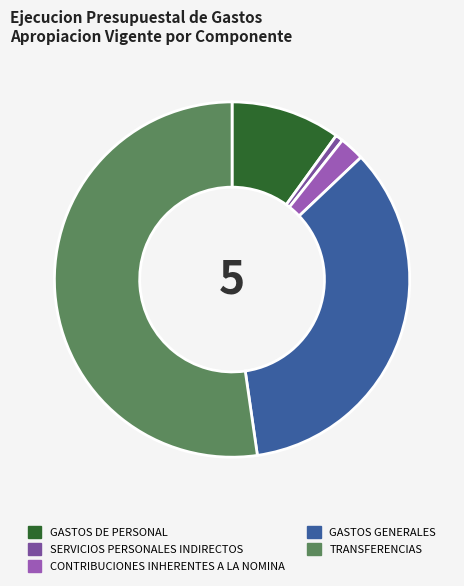

Which slice represents more than half of the pie?

TRANSFERENCIAS